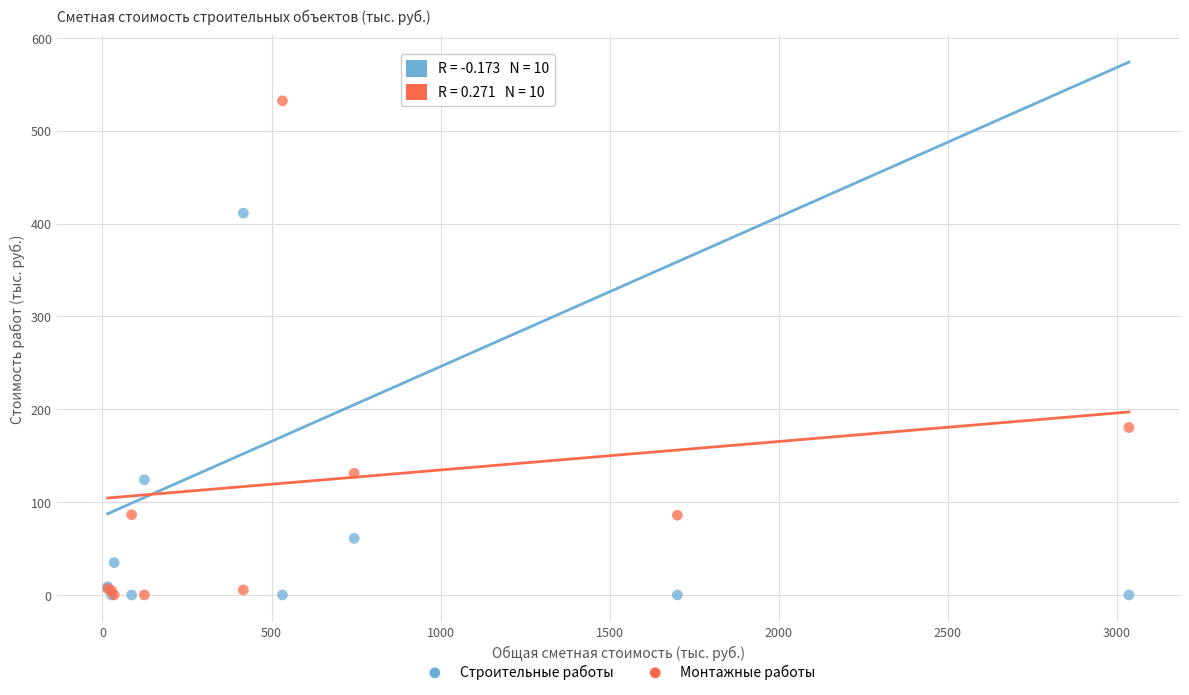

In the Монтажные работы series, what Y value is closest to 266?

180.4